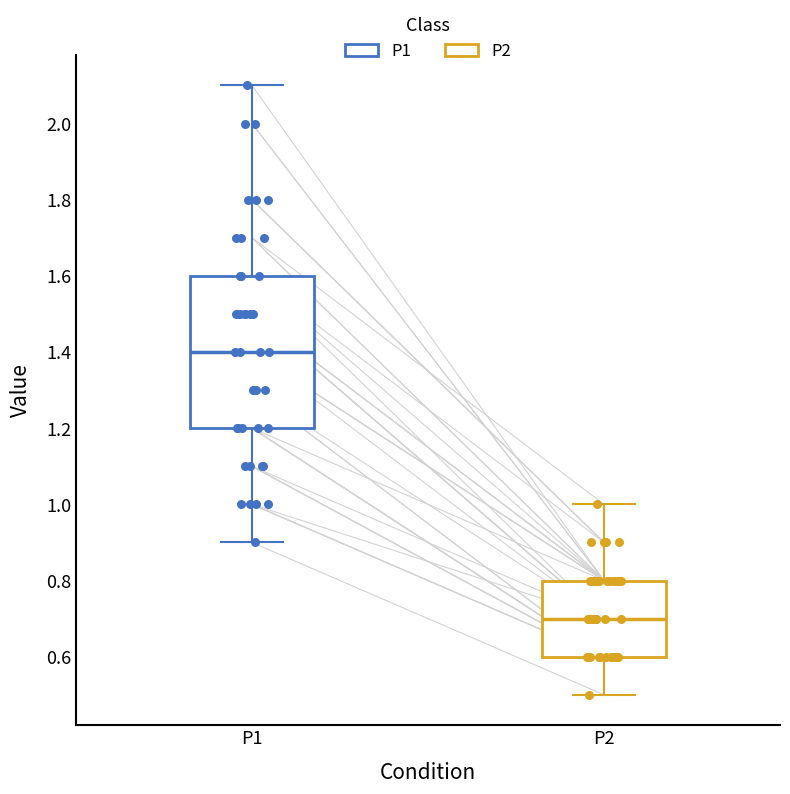

Reading left to right, transcribe this box plot: for each box, give where its median line is, the range the box spans, and where its two whiskers end, as read against the y-axis. The values are not printed on the chart, so give them approximately, as read against the axis.

P1: median 1.4, box 1.2 to 1.6, whiskers 0.9 to 2.1
P2: median 0.7, box 0.6 to 0.8, whiskers 0.5 to 1.0